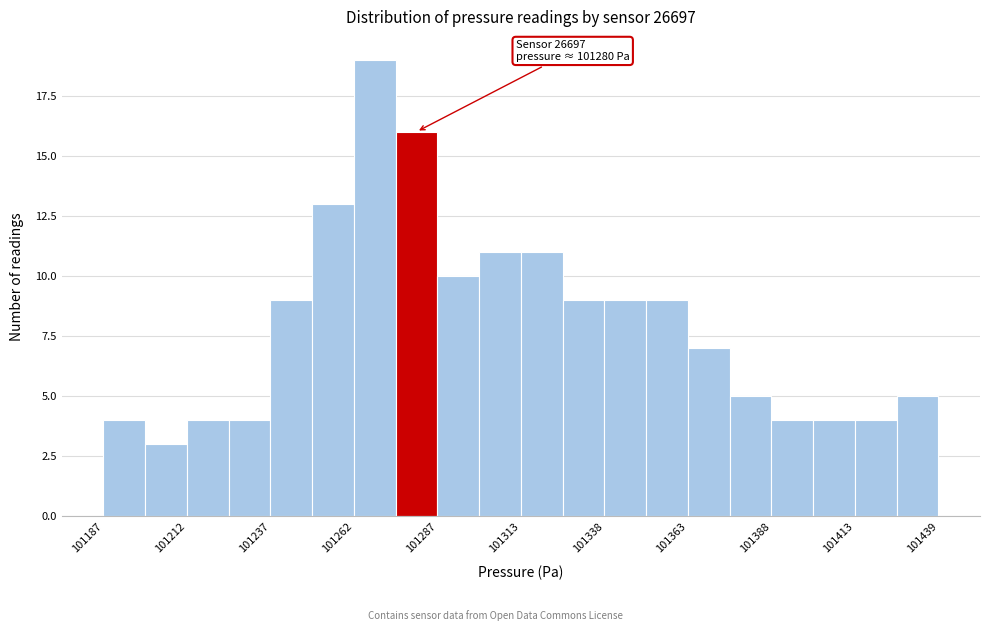

Around what value on the x-axis is the tallest bar? Give the approximate position of its centre, as read against the axis.

101270